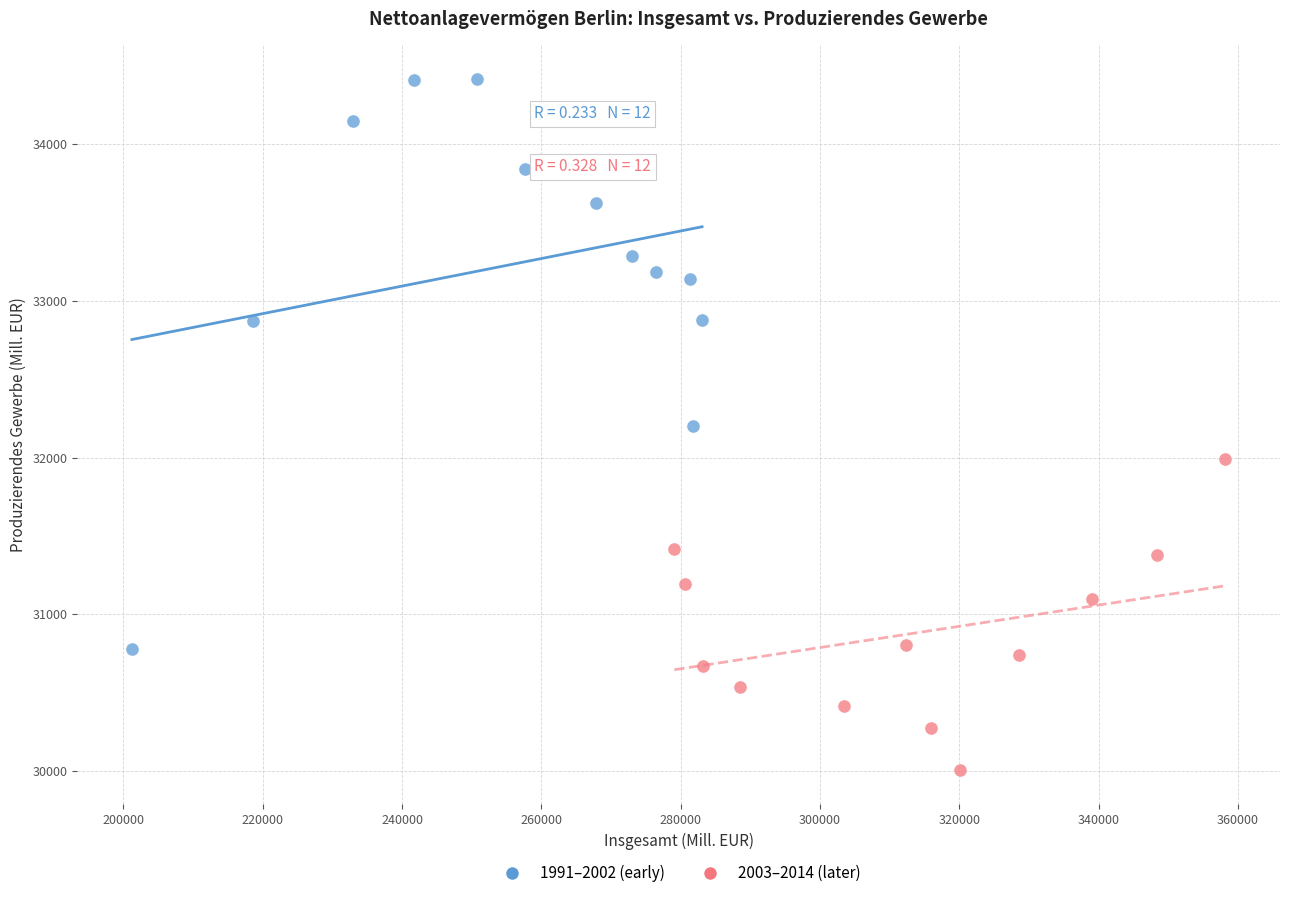

Which series has the largest Y range (max minus min)?

1991–2002 (early)